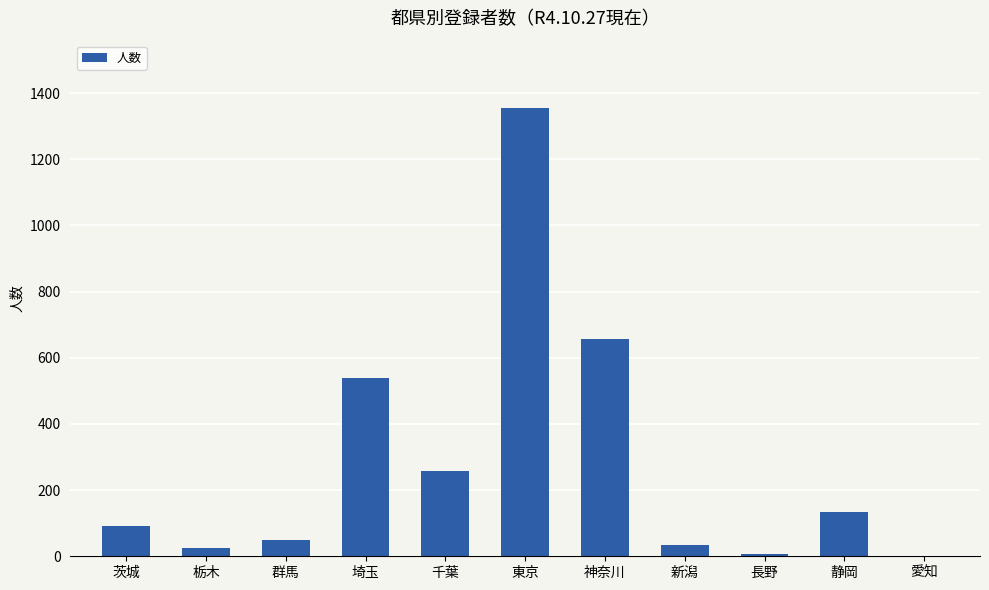

What is the greatest value displayed?

1355